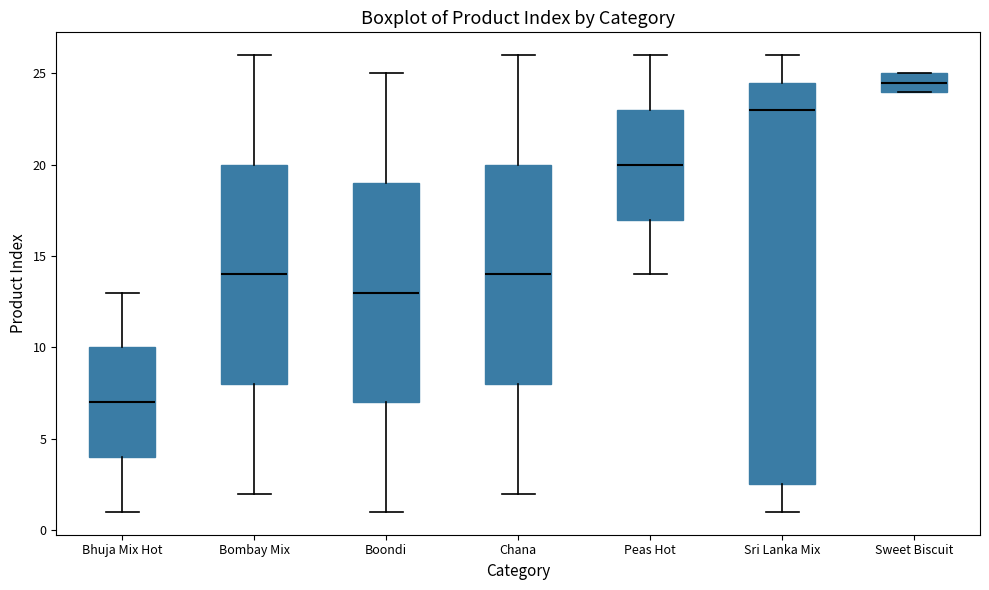

Reading left to right, transcribe this box plot: for each box, give where its median line is, the range the box spans, and where its two whiskers end, as read against the y-axis. The values are not printed on the chart, so give them approximately, as read against the axis.

Bhuja Mix Hot: median 7.0, box 4.0 to 10.0, whiskers 1.0 to 13.0
Bombay Mix: median 14.0, box 8.0 to 20.0, whiskers 2.0 to 26.0
Boondi: median 13.0, box 7.0 to 19.0, whiskers 1.0 to 25.0
Chana: median 14.0, box 8.0 to 20.0, whiskers 2.0 to 26.0
Peas Hot: median 20.0, box 17.0 to 23.0, whiskers 14.0 to 26.0
Sri Lanka Mix: median 23.0, box 2.5 to 24.5, whiskers 1.0 to 26.0
Sweet Biscuit: median 24.5, box 24.0 to 25.0, whiskers 24.0 to 25.0